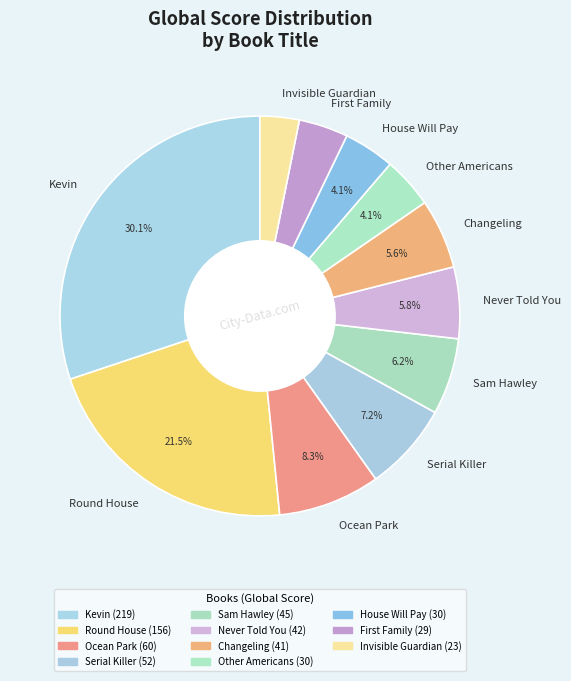

What is the smallest slice in the pie chart?

Invisible Guardian